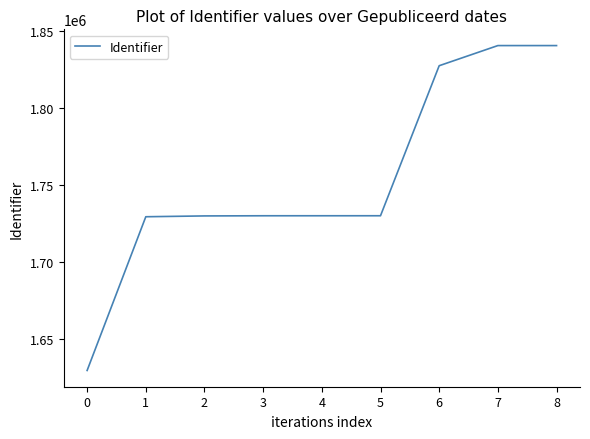

True or false: the data shows 1840303 at 8.

True